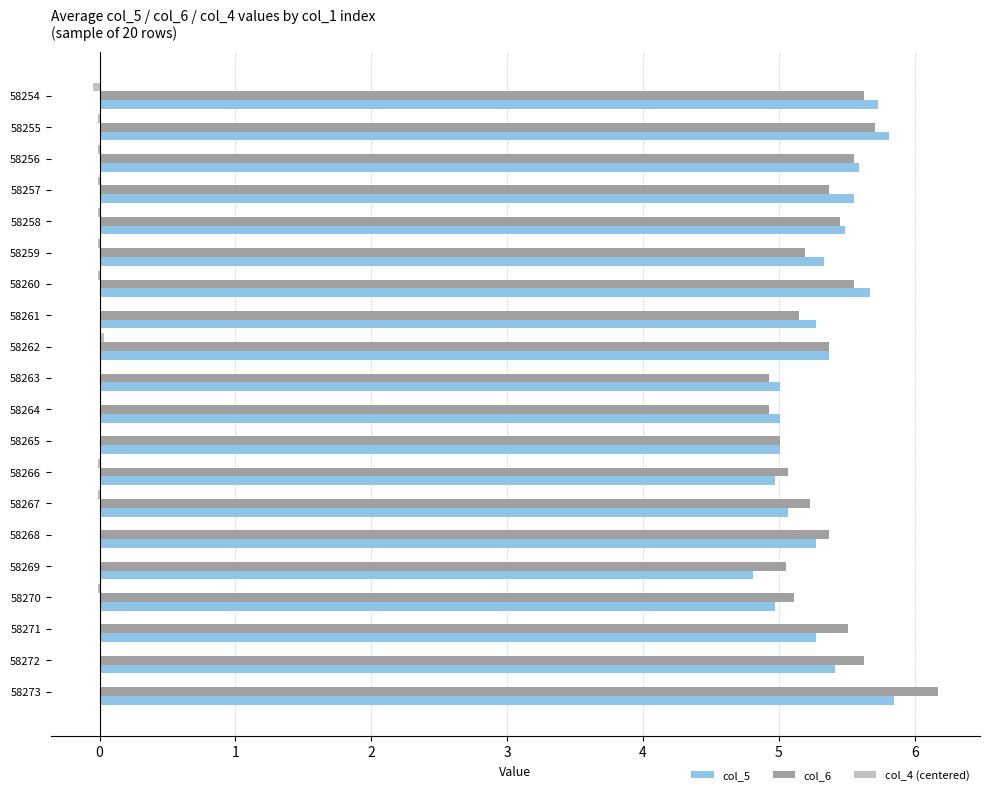

What is the maximum value for col_6?

6.2